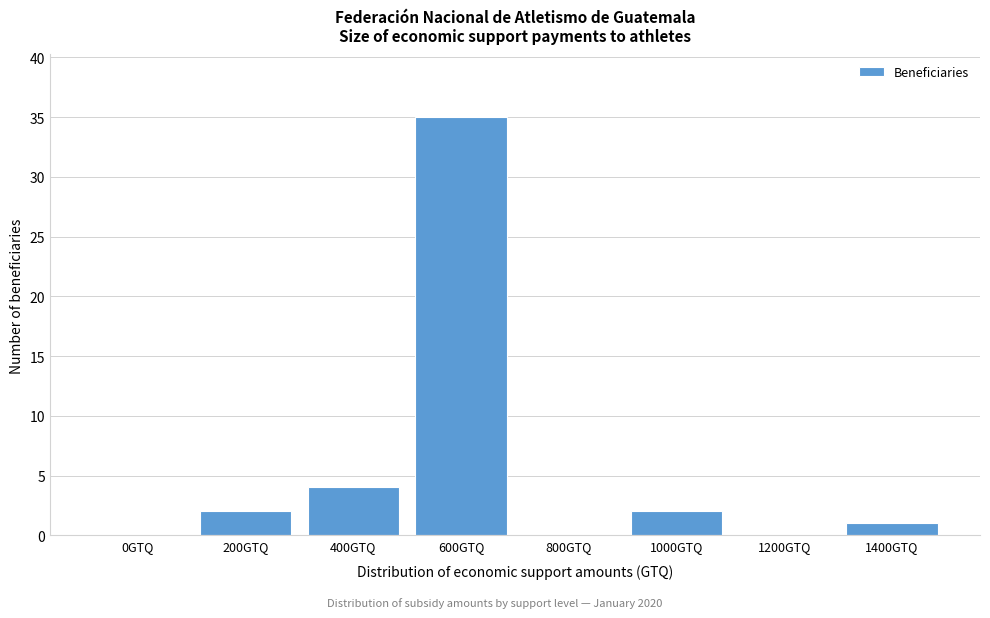

Reading left to right, what are all the values shown in this chart?

0GTQ=0	200GTQ=2	400GTQ=4	600GTQ=35	800GTQ=0	1000GTQ=2	1200GTQ=0	1400GTQ=1